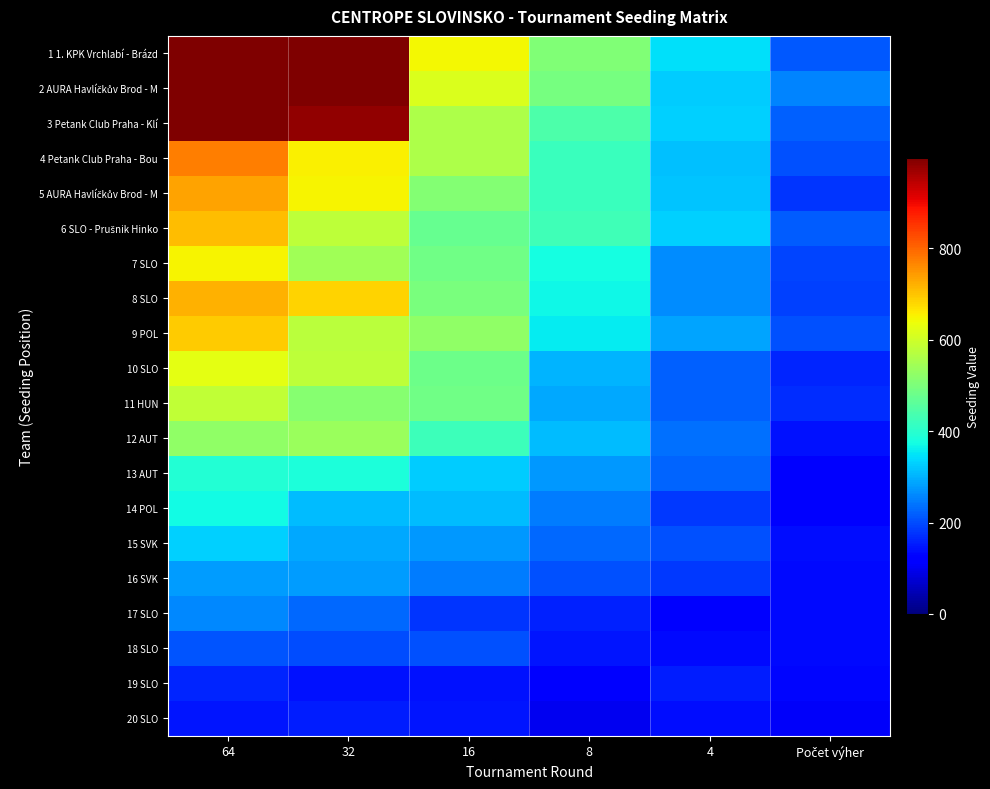

What is the total value across all series at 32?

10288.8